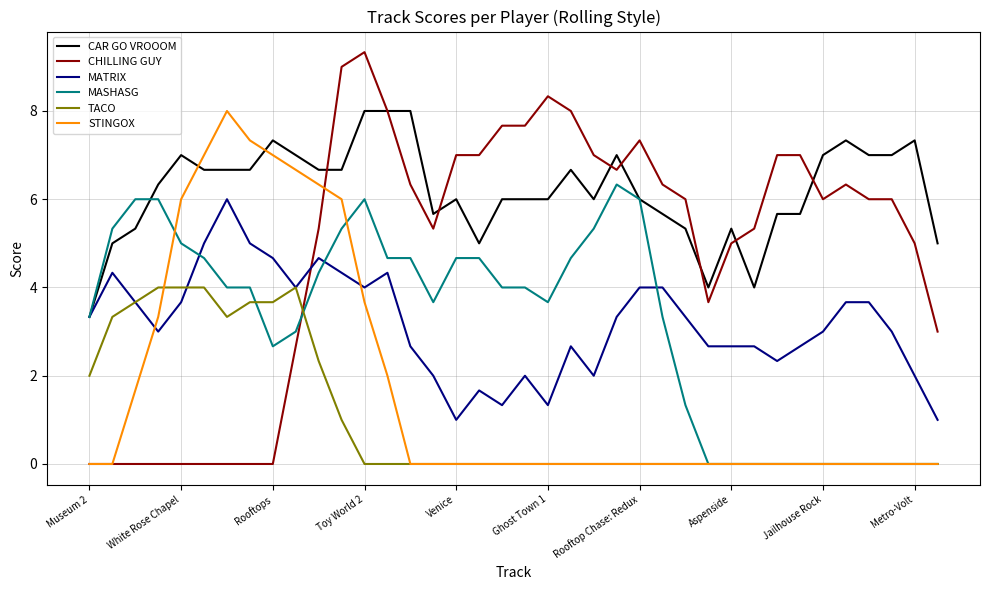

Which series has the largest total across all categories?

CAR GO VROOOM